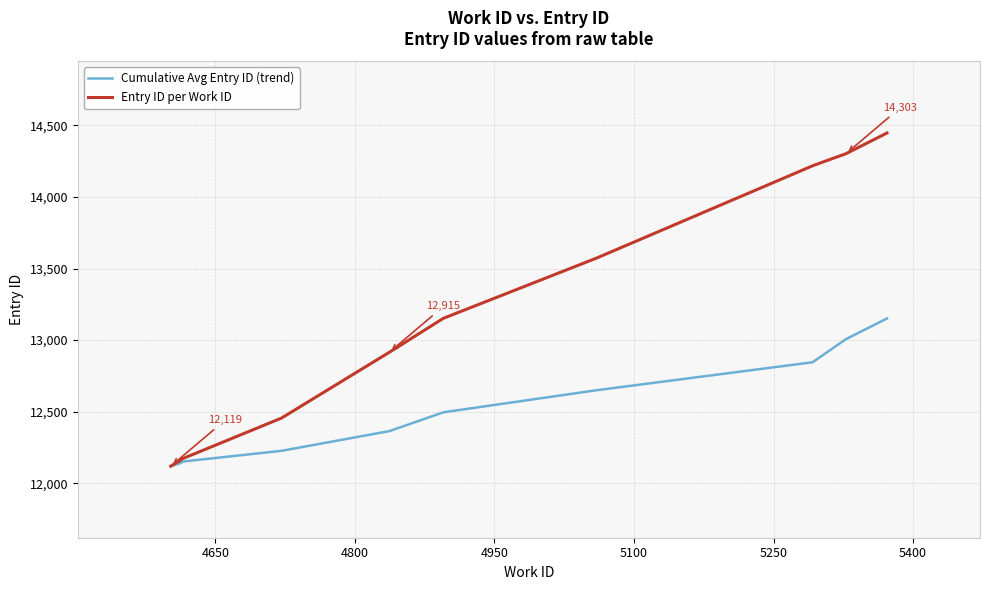

What is the difference between the maximum and minimum values in the Cumulative Avg Entry ID (trend) series?

1032.1